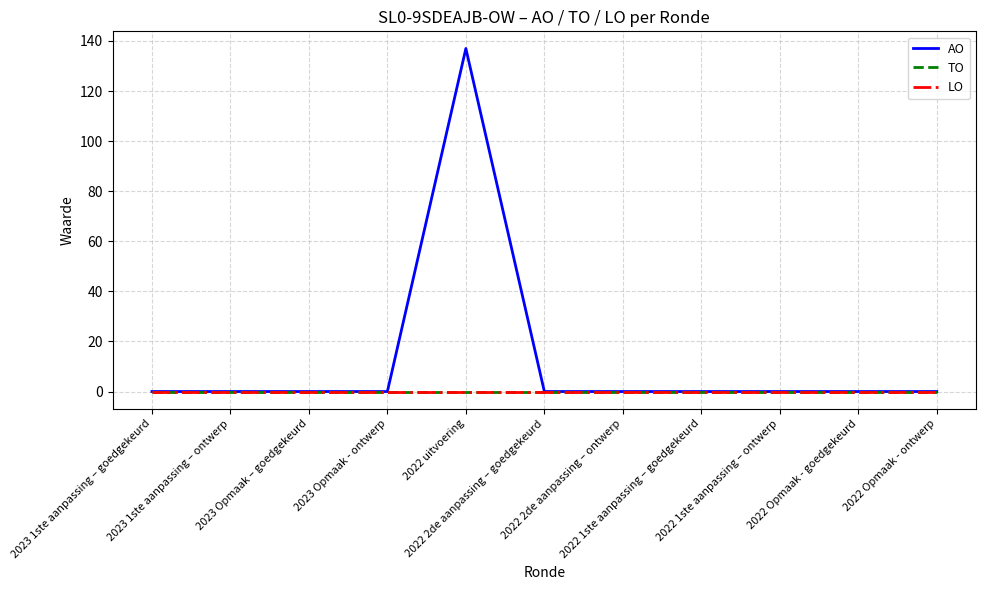

Which has a higher value, 2023 1ste aanpassing – ontwerp or 2022 2de aanpassing – ontwerp?

2023 1ste aanpassing – ontwerp